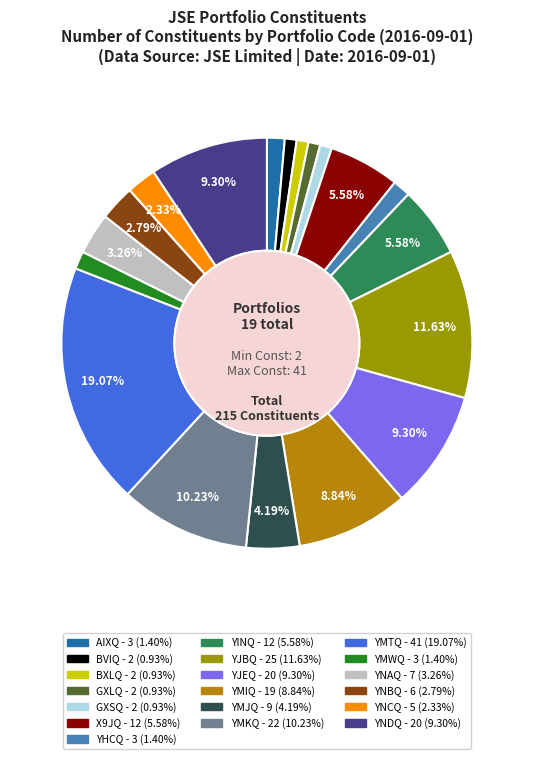

Do YNAQ and GXLQ together represent more than half of the pie?

No